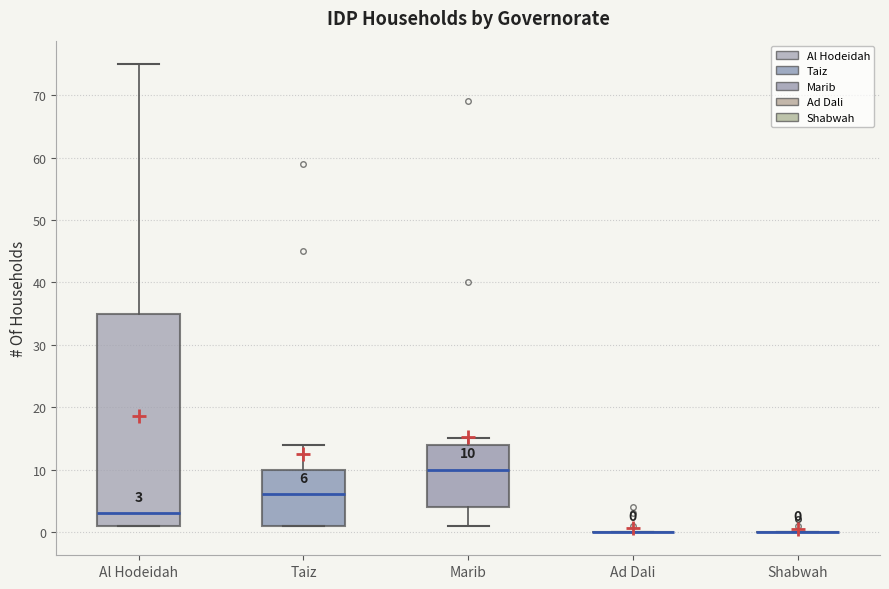

Which box is the tallest, from its lower edge to its upper edge?

Al Hodeidah